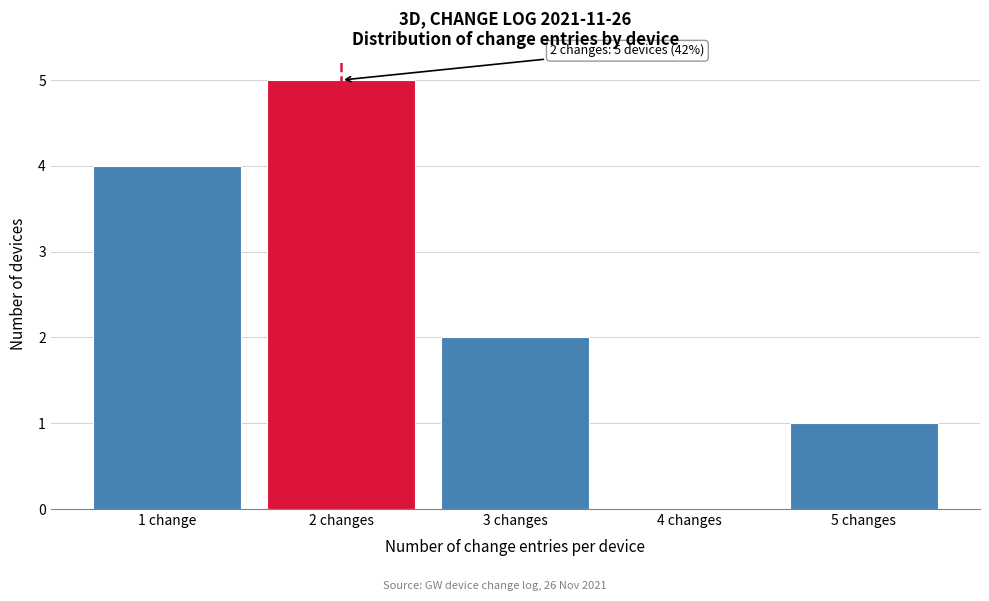

Reading left to right, what are all the values shown in this chart?

1 change=4	2 changes=5	3 changes=2	4 changes=0	5 changes=1